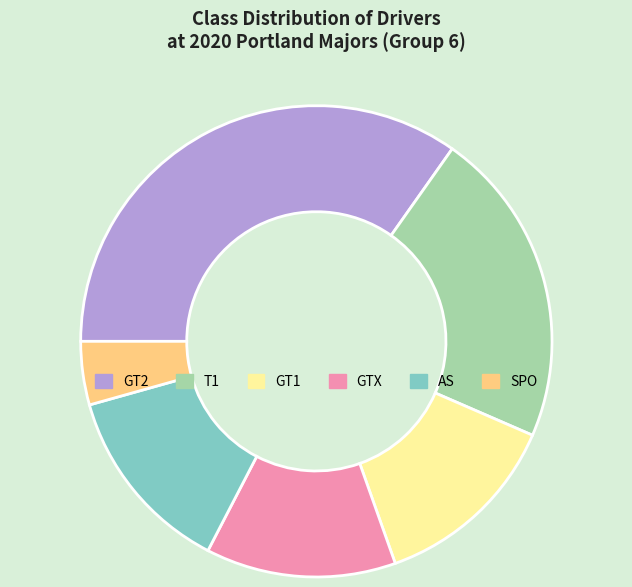

Between GT2 and GTX, which is larger?

GT2